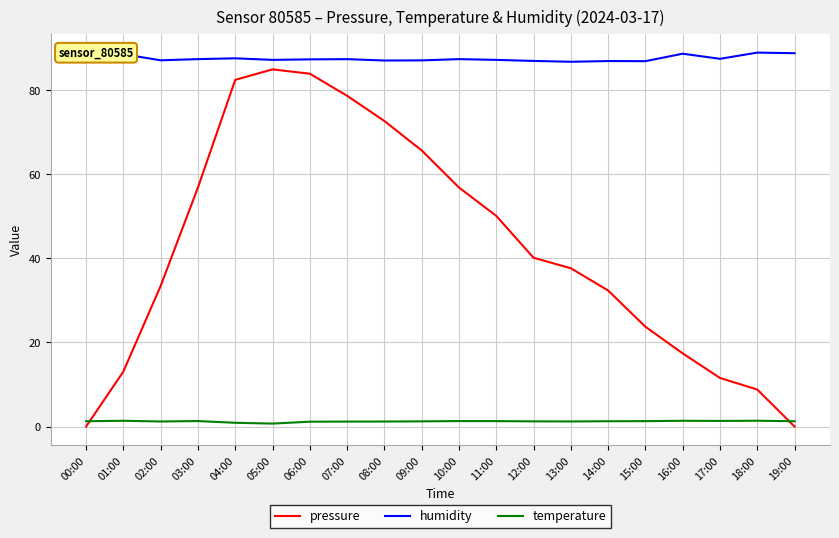

What is the maximum value shown in the chart?

89.0